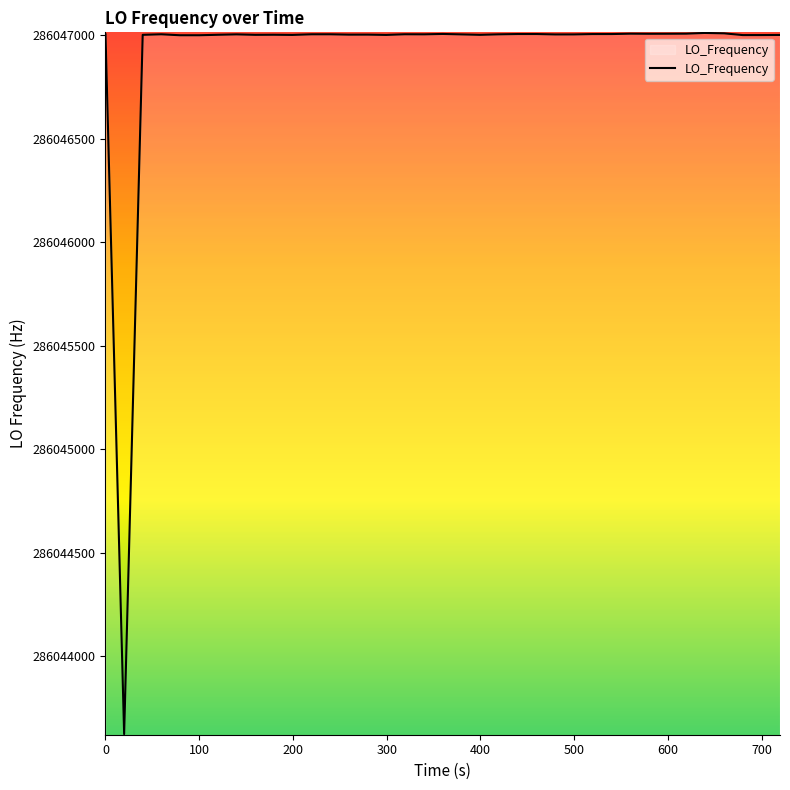

What is the smallest value displayed?

286043624.7